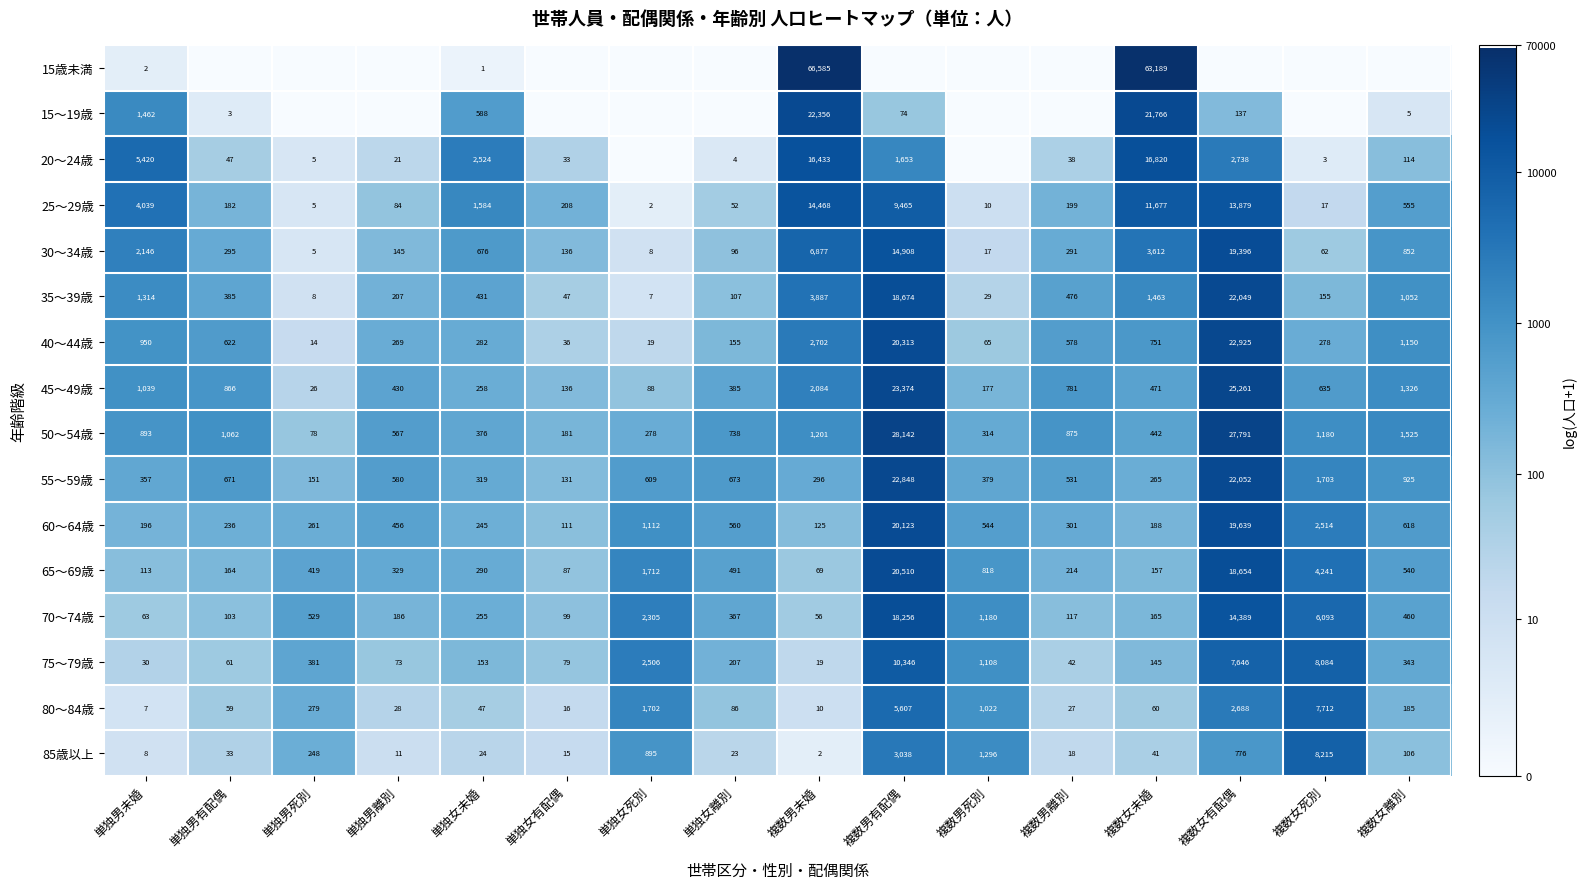

What is the average value of the 35～39歳 series?

3143